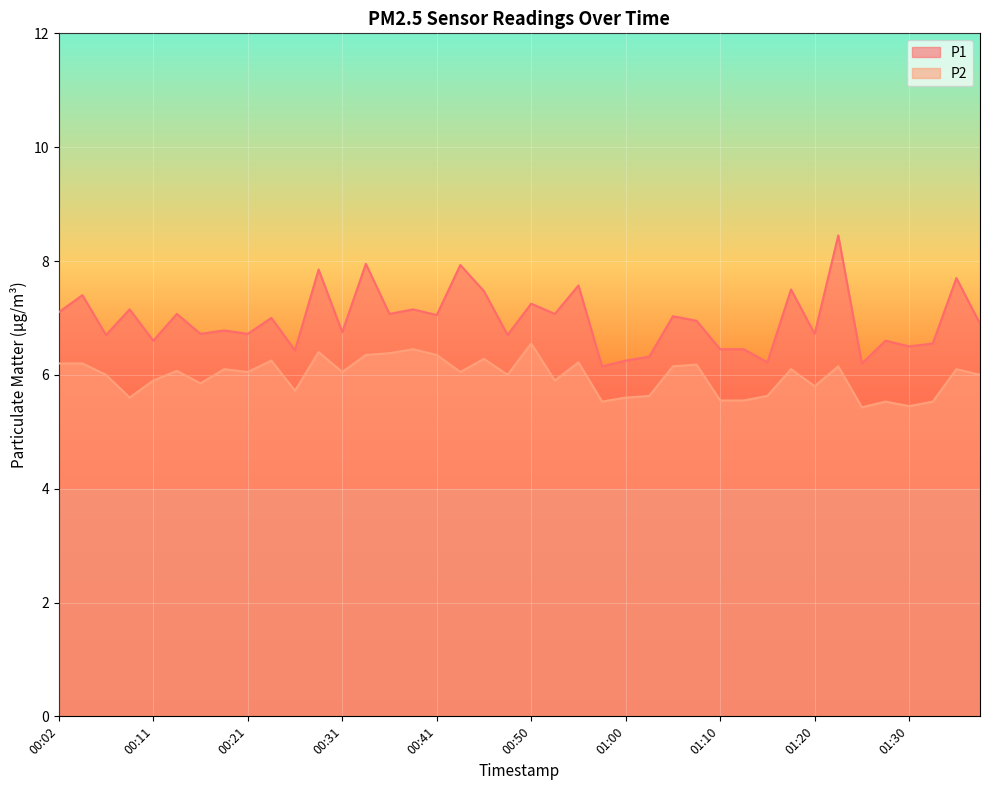

True or false: P2 and P1 cross at least once.

False